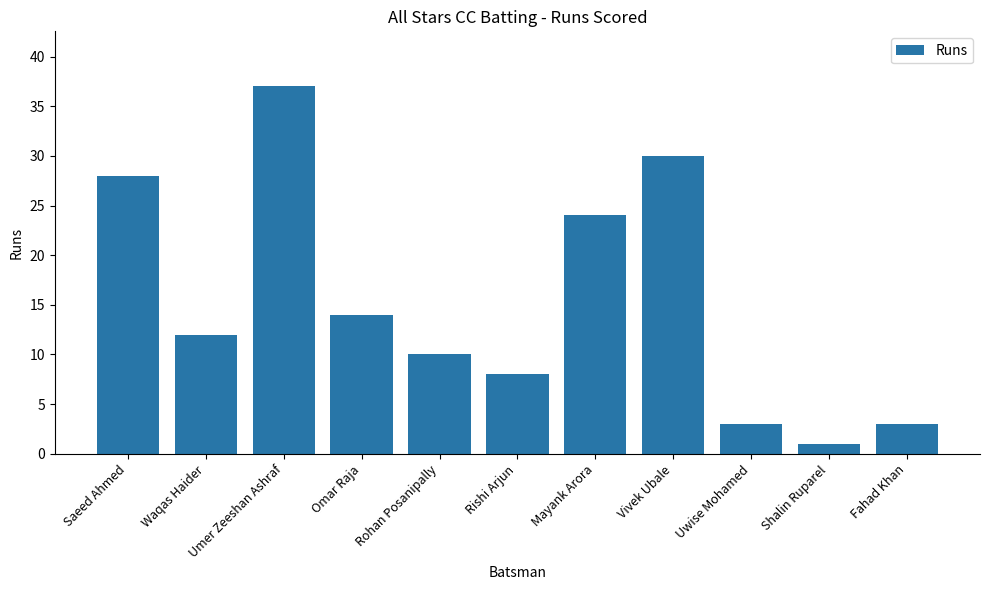

Which category has the highest value across all series?

Umer Zeeshan Ashraf